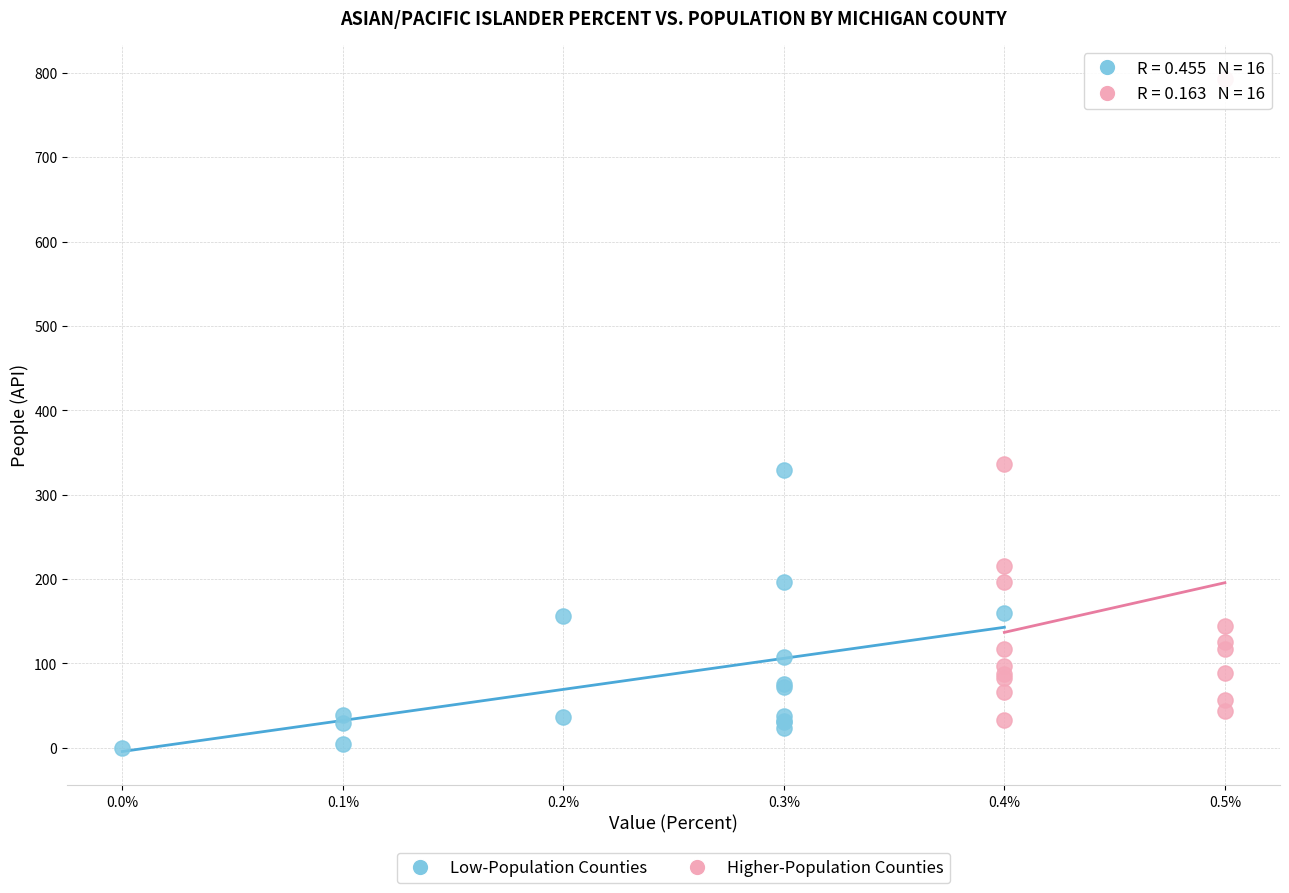

Which series has the largest Y range (max minus min)?

Higher-Population Counties